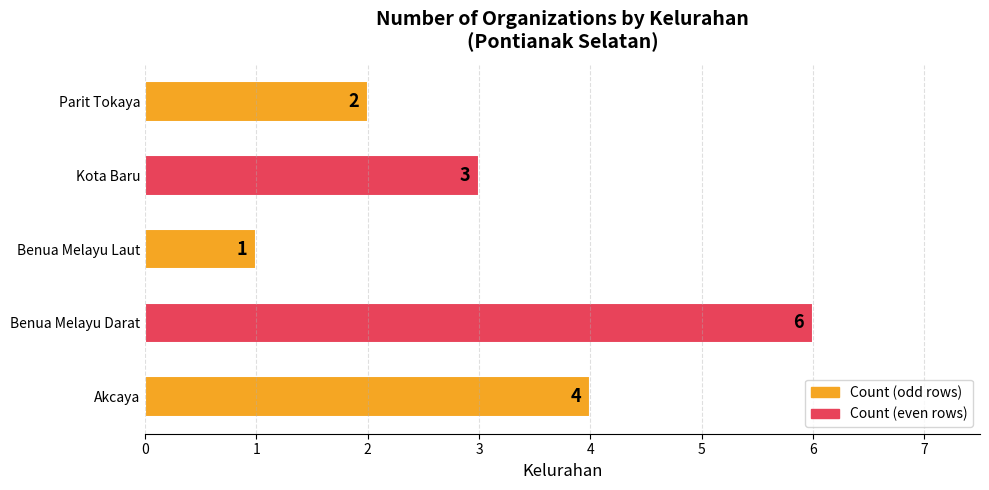

What is the minimum value shown in the chart?

1